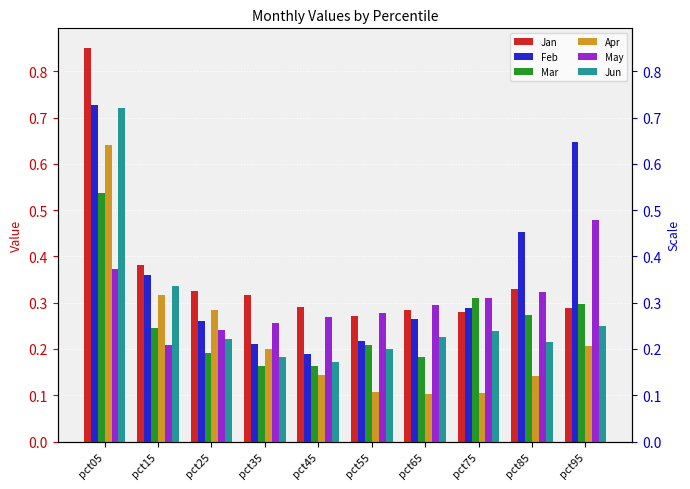

The Jun series shows 0.2 at pct95. True or false?

True